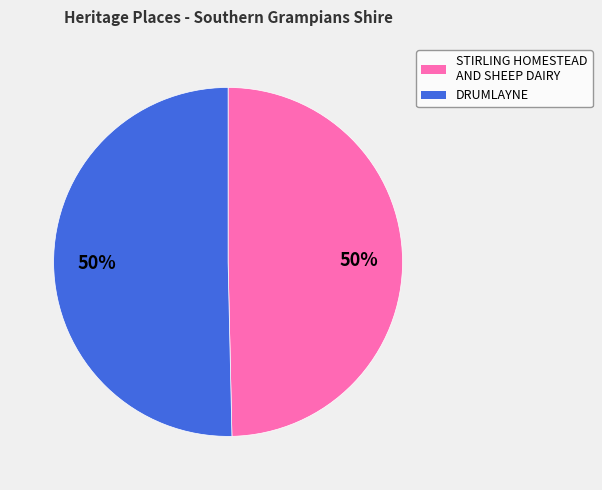

How many slices are in this pie chart?

2